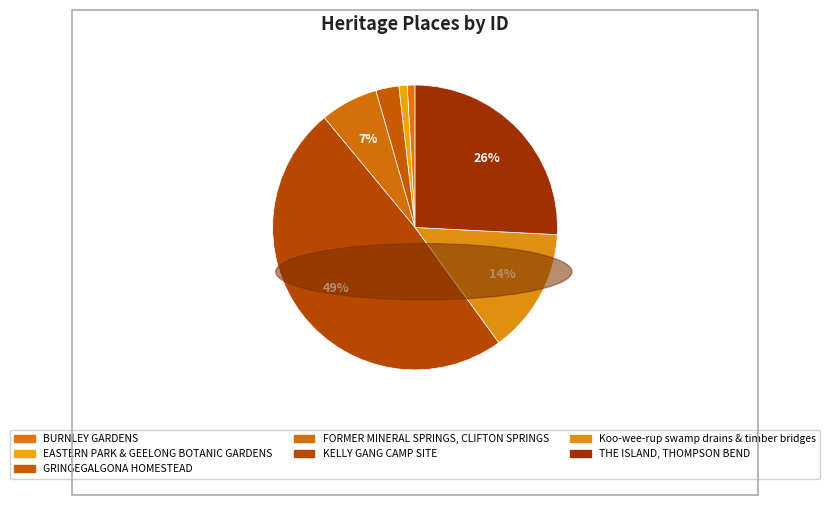

What percentage is the GRINGEGALGONA HOMESTEAD slice, to the nearest percent?

3%